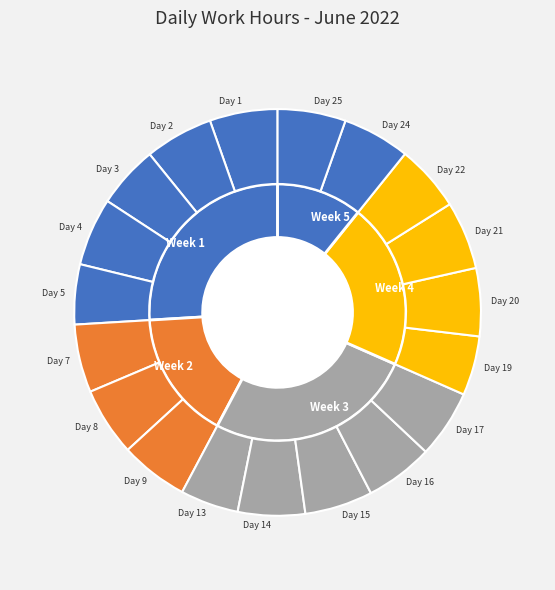

Is the sum of Day 9 and Day 8 greater than half?

No